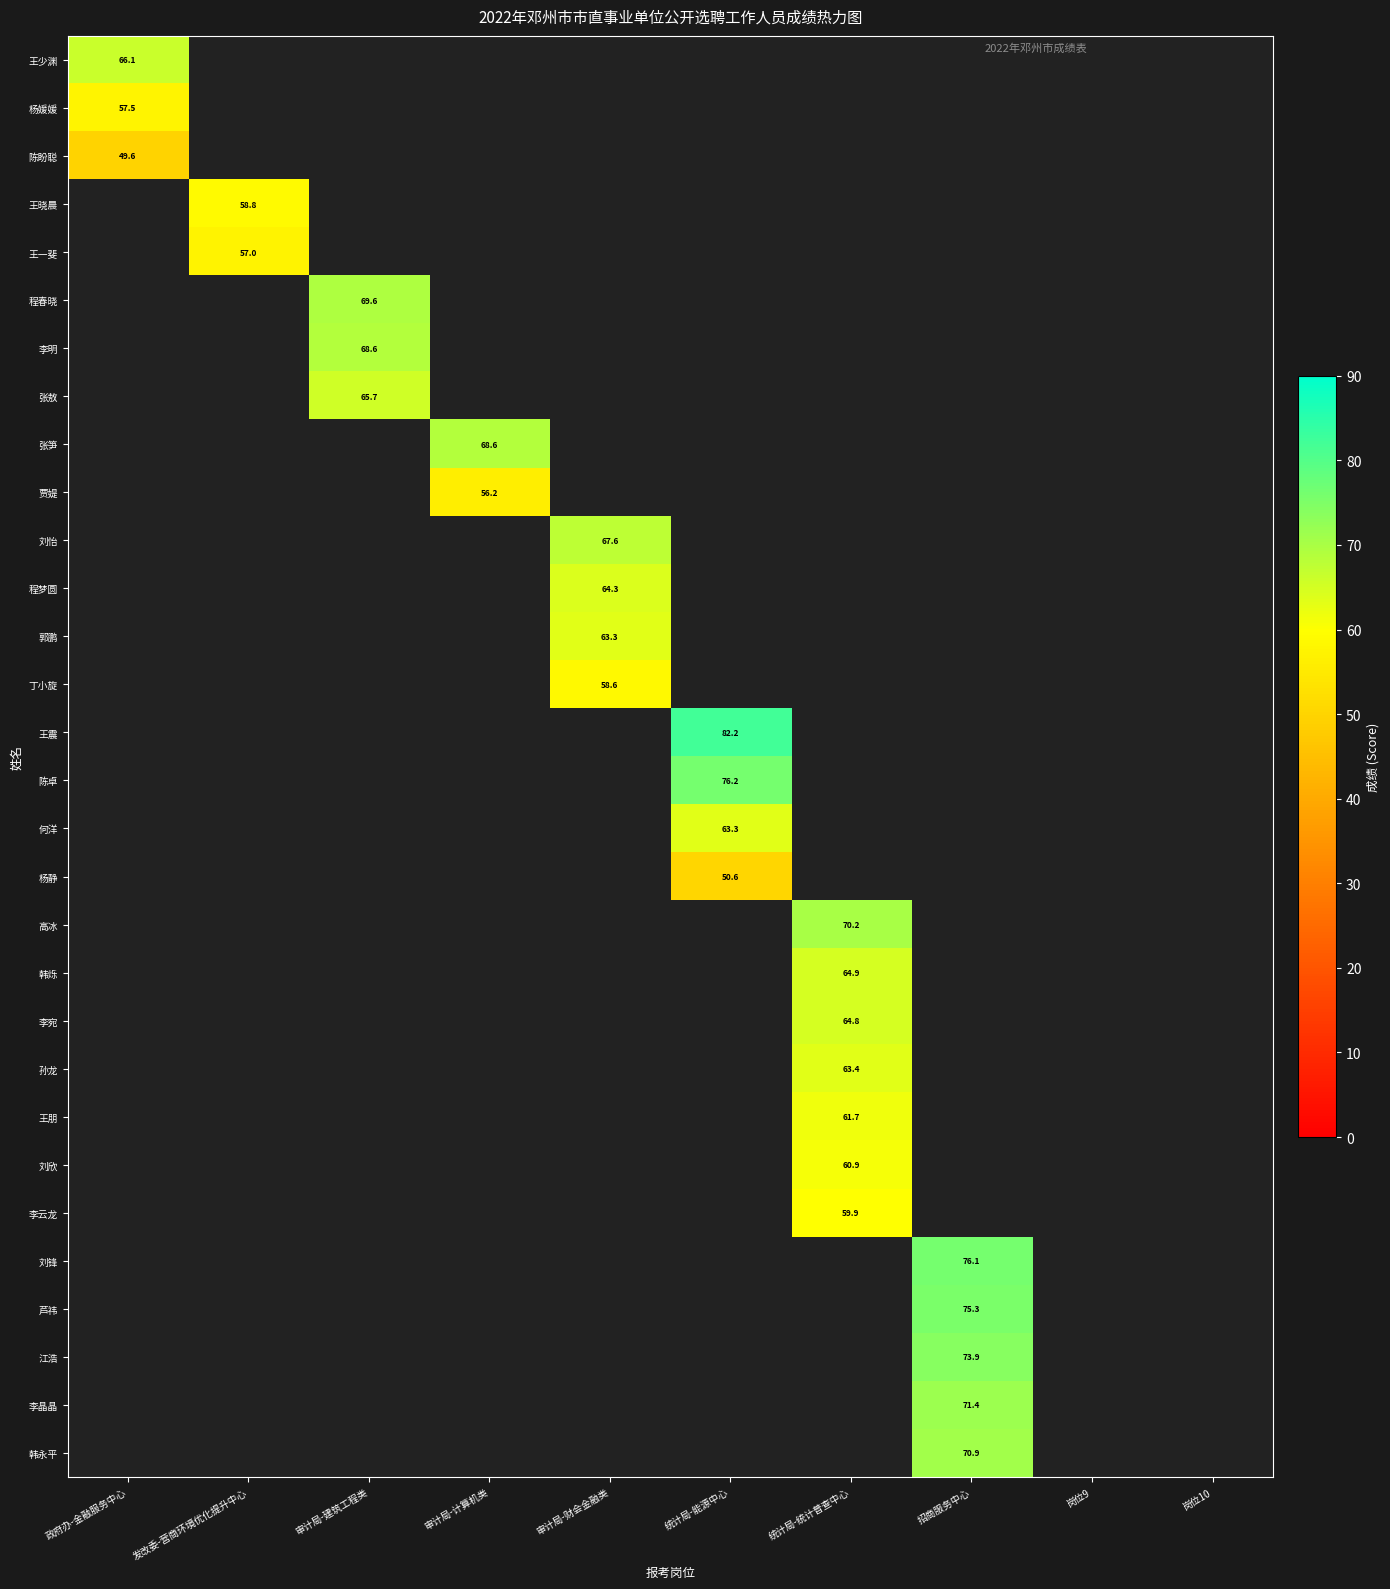

How many positive values does the 张敖 series have?

1